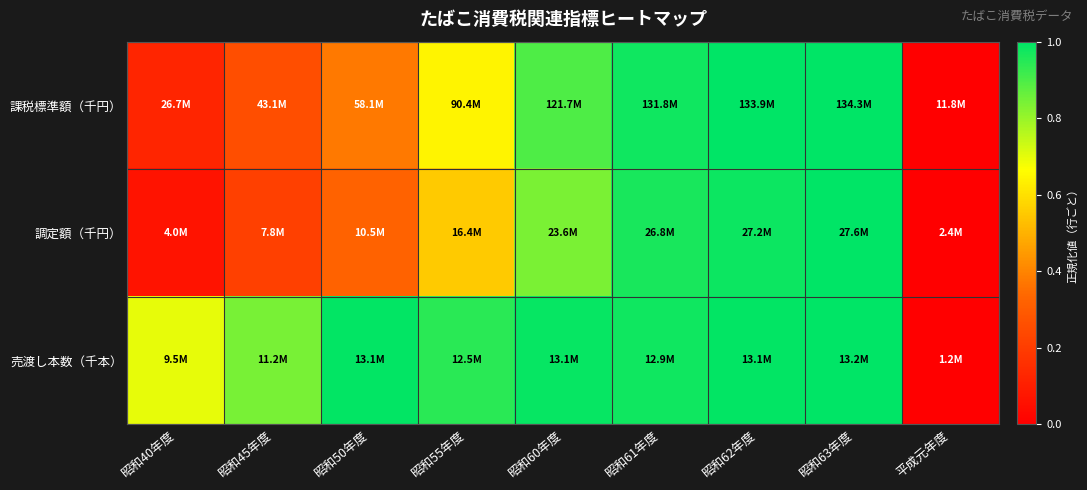

Which category has the highest value across all series?

昭和63年度